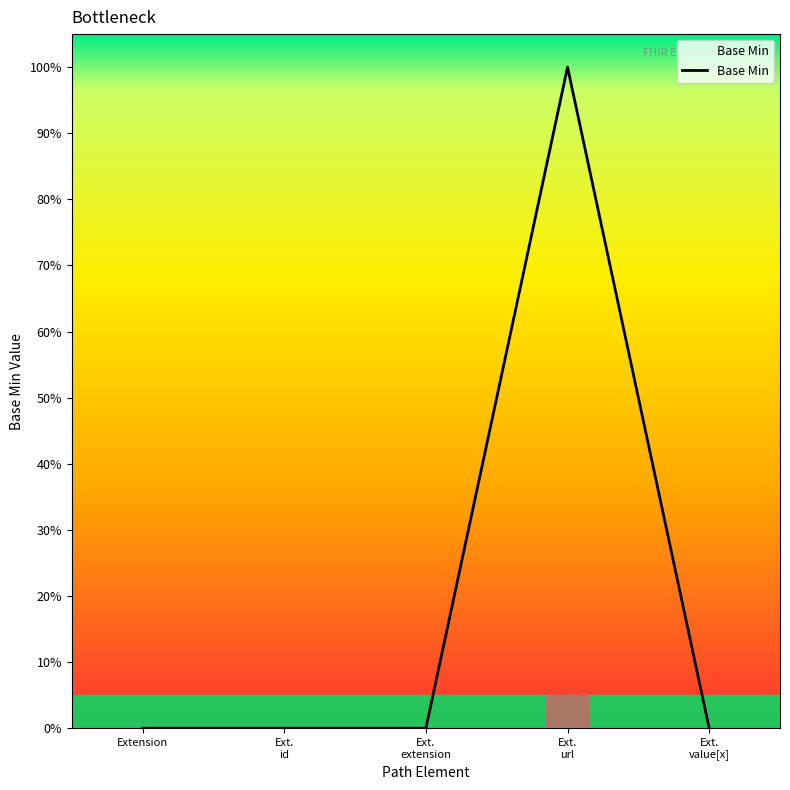

What is the difference between the maximum and minimum values?

1